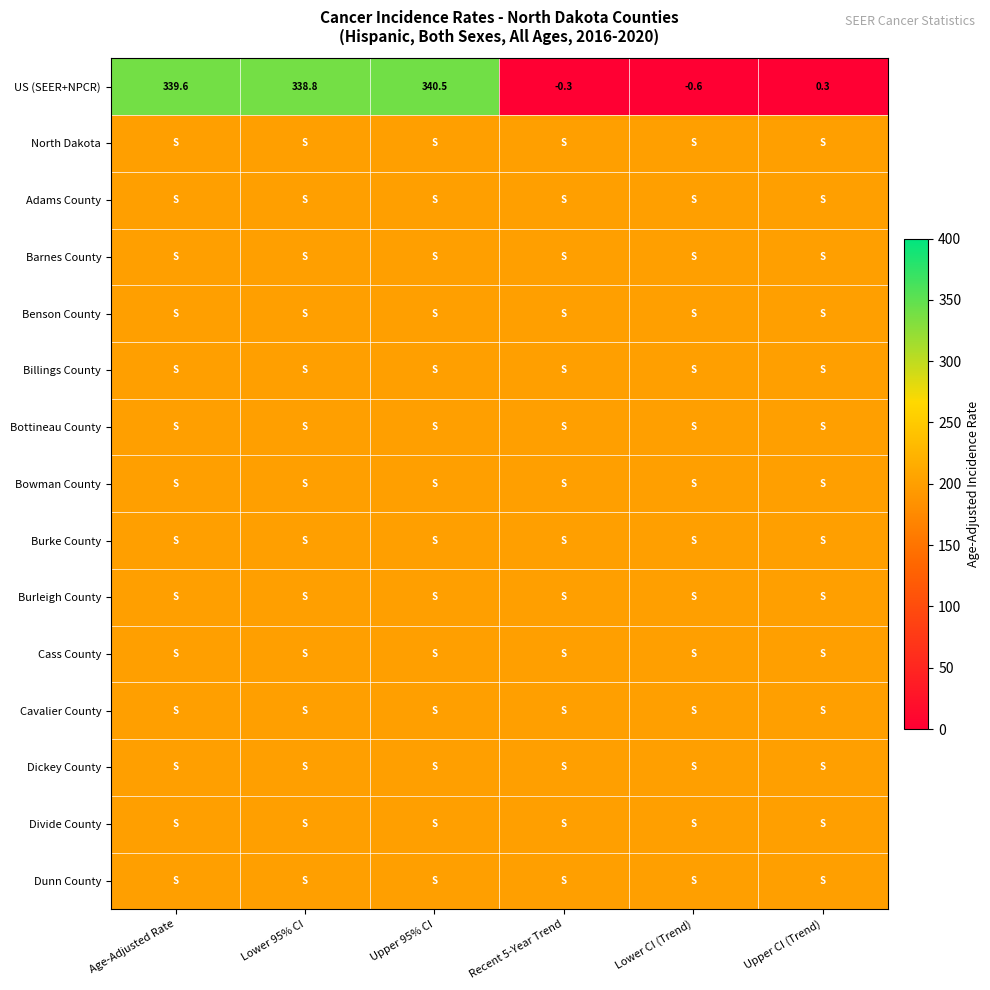

Is it true that US (SEER+NPCR) equals -0.6 at Lower CI (Trend)?

True